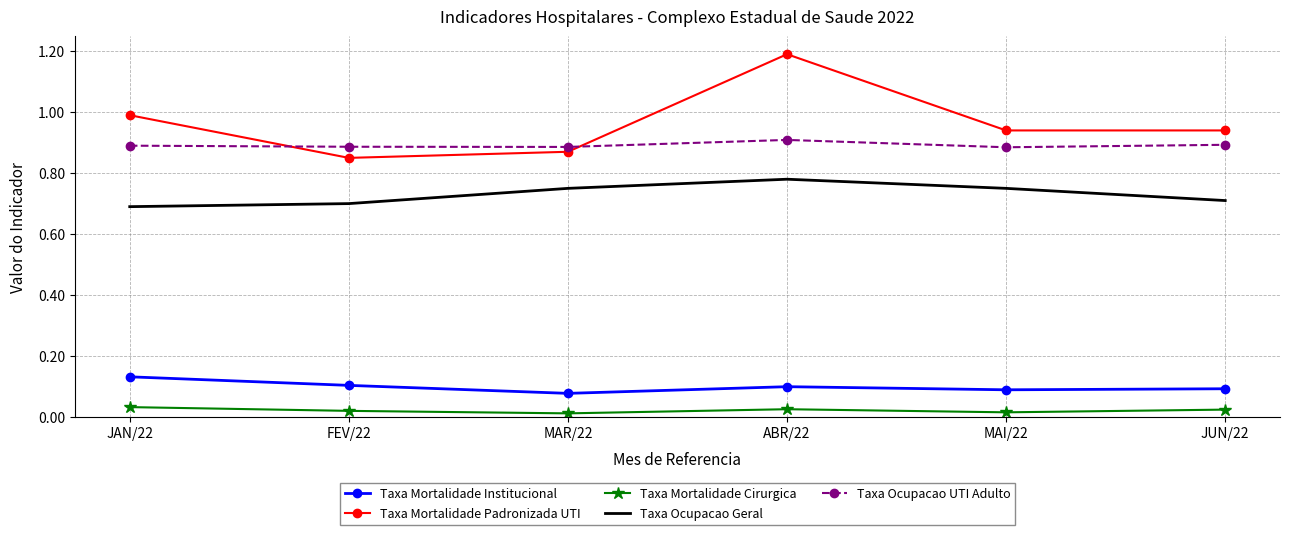

Which series has the widest spread of values?

Taxa Mortalidade Padronizada UTI